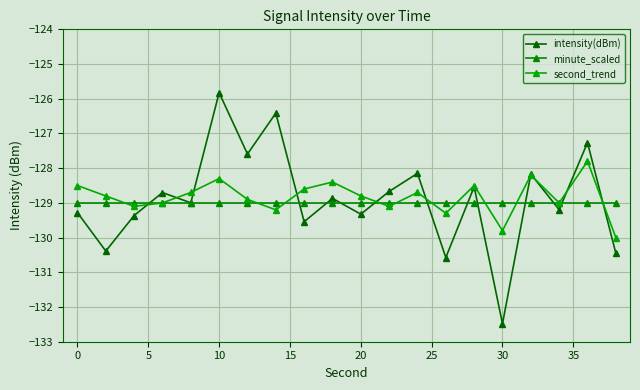

What is the greatest value displayed?

-125.8